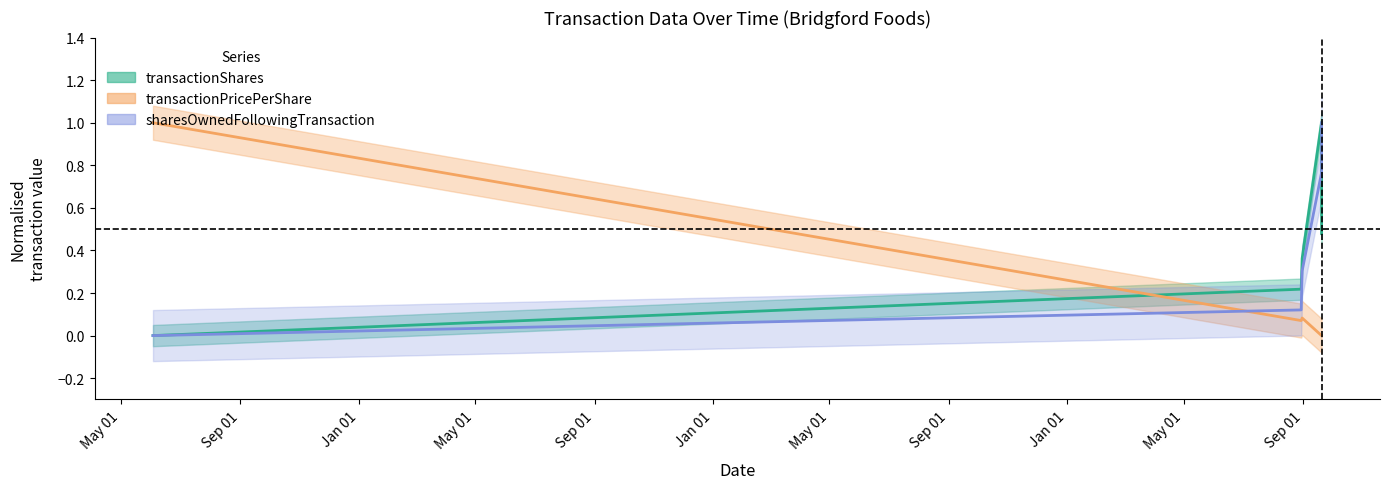

Which label corresponds to the largest value in the chart?

2023-09-20